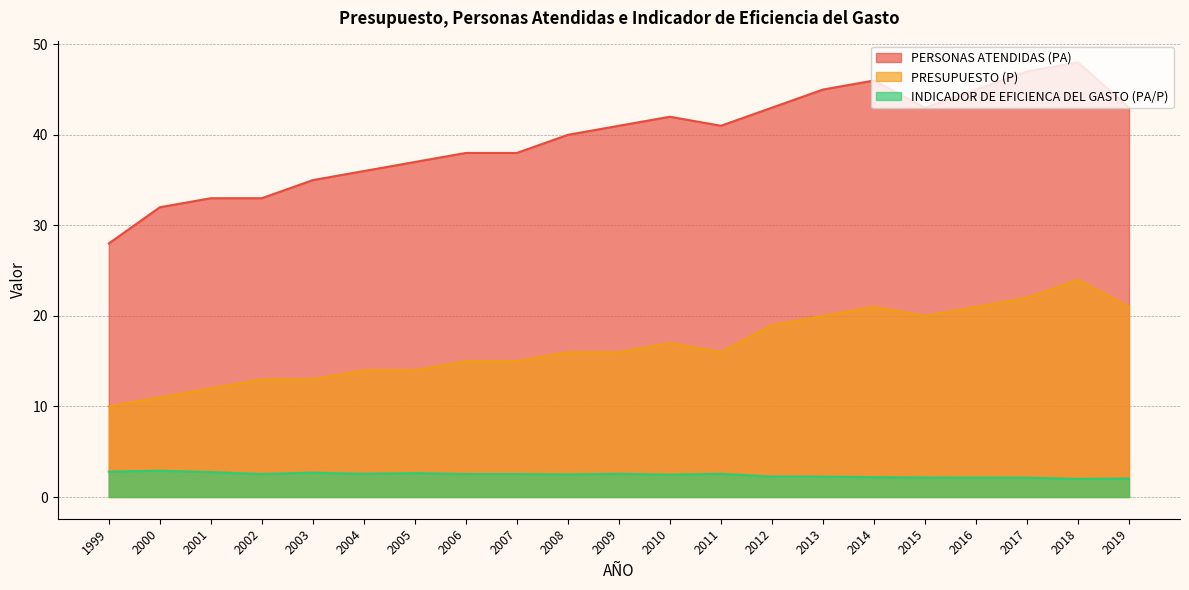

What value does the PERSONAS ATENDIDAS (PA) series have at 2007?

38.0